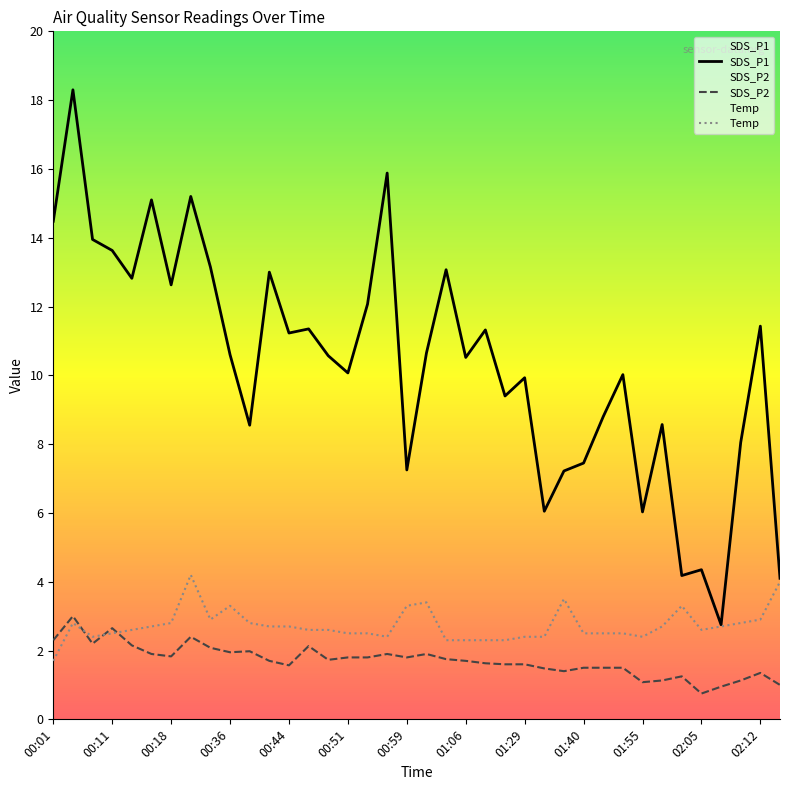

What is the minimum value for SDS_P1?

2.8